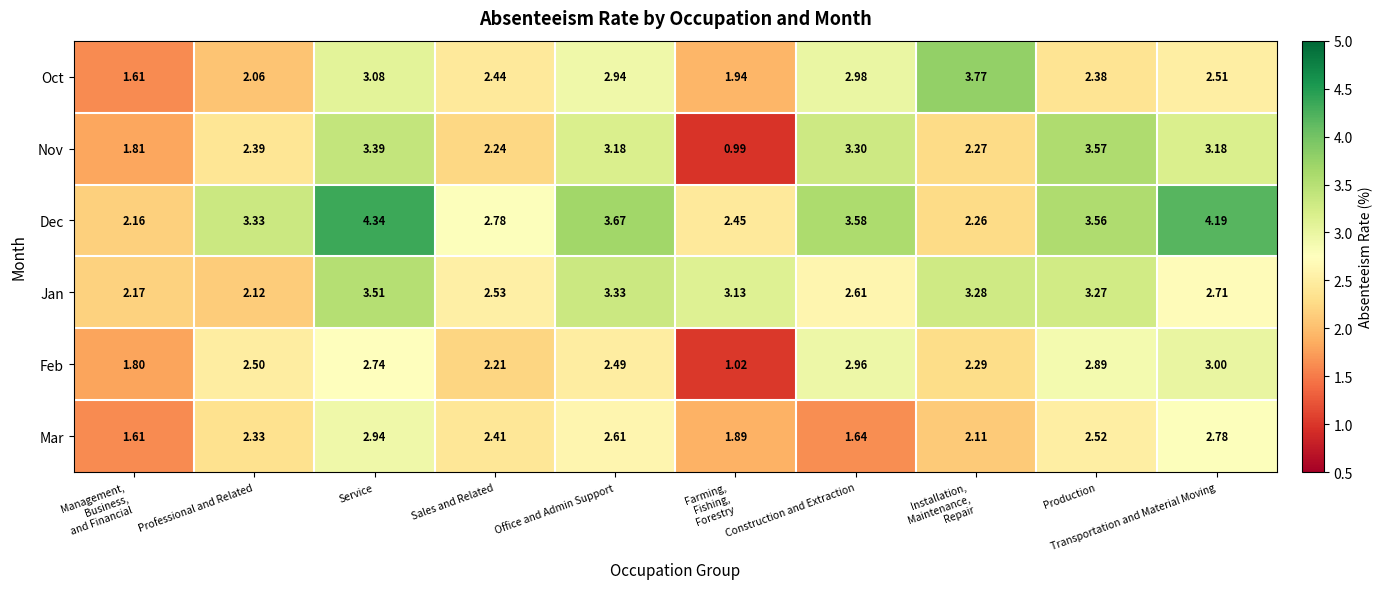

At how many categories does at least one series exceed 1?

10